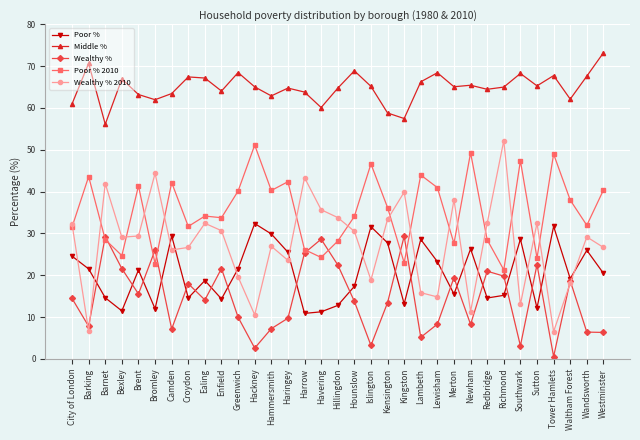

What position from the left is Bromley?

6